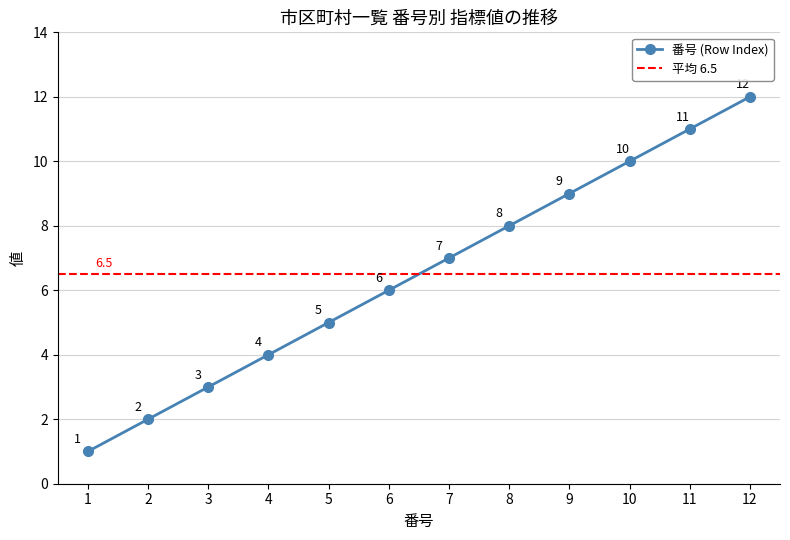

What is the sum of all values?

78